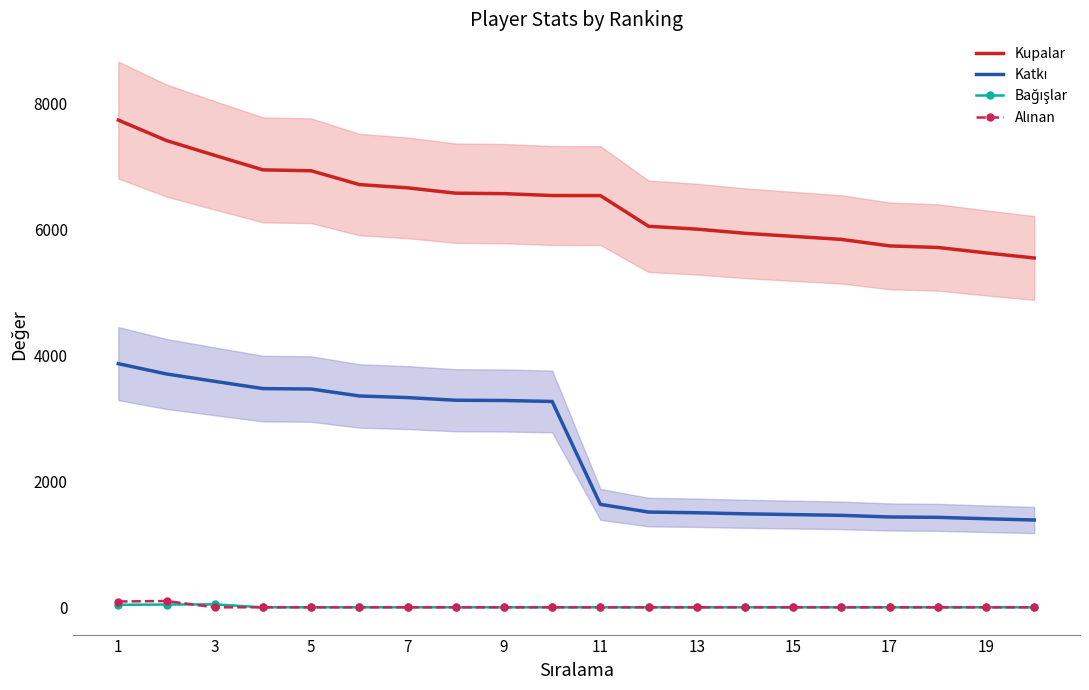

Which series has the largest range (max minus min)?

Katkı